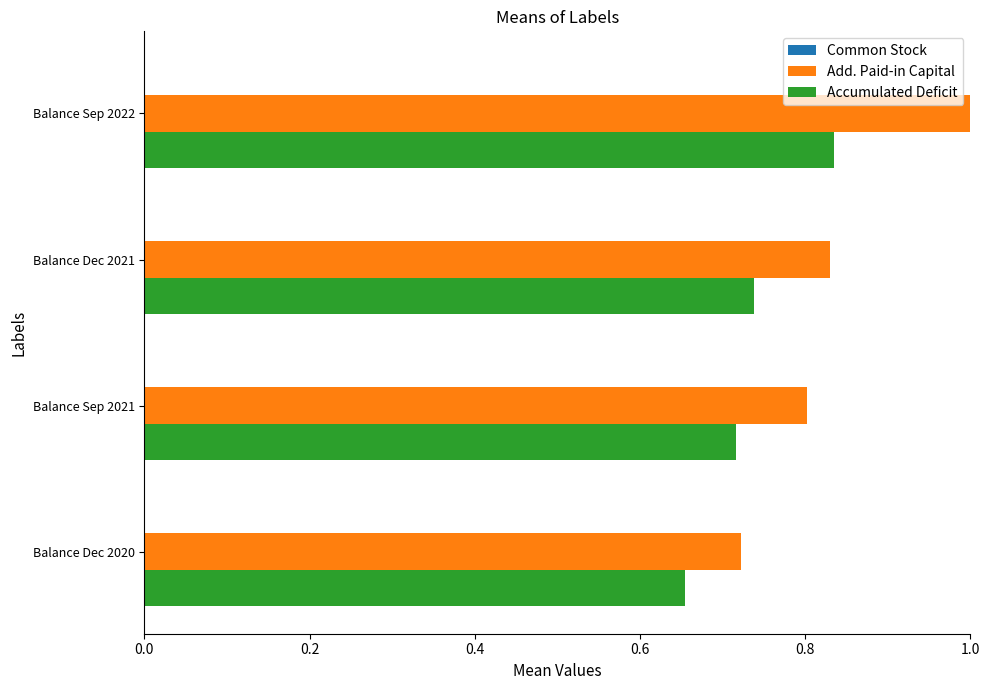

Is it true that Add. Paid-in Capital equals 1.4 at Balance Sep 2021?

False